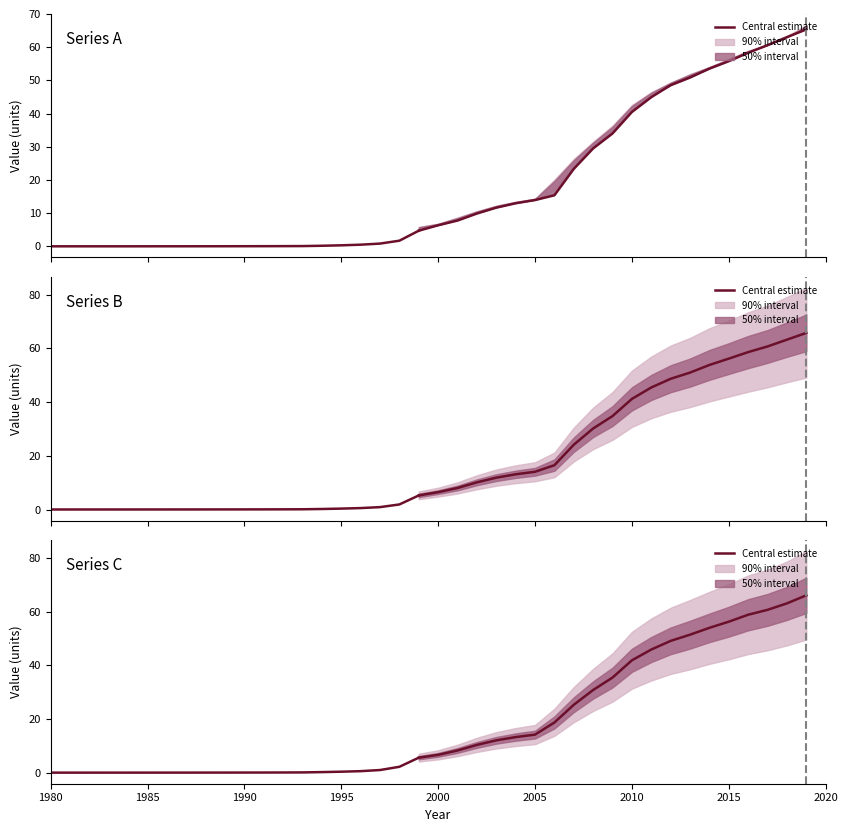

Does the chart display data point markers on the line(s)?

No